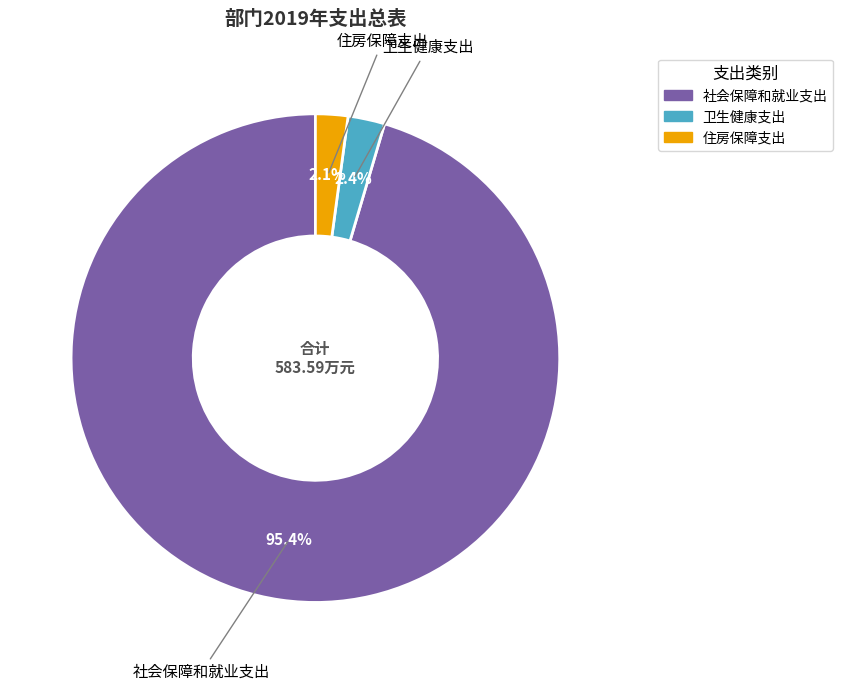

What is the largest slice in the pie chart?

社会保障和就业支出